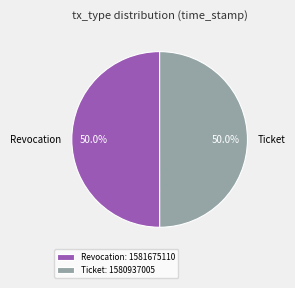

What is the ratio of the value at Revocation to the value at Ticket?

1.0